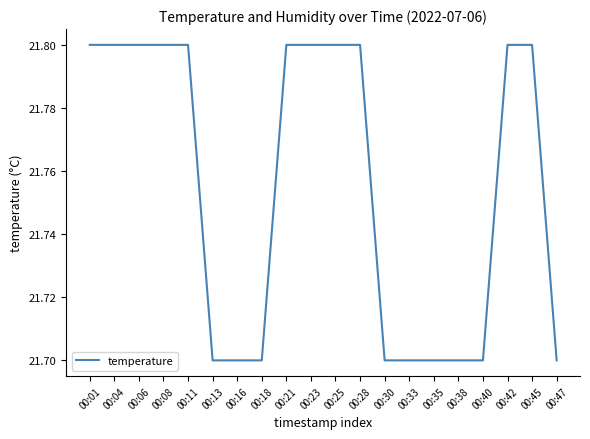

How many lines are shown in the chart?

1